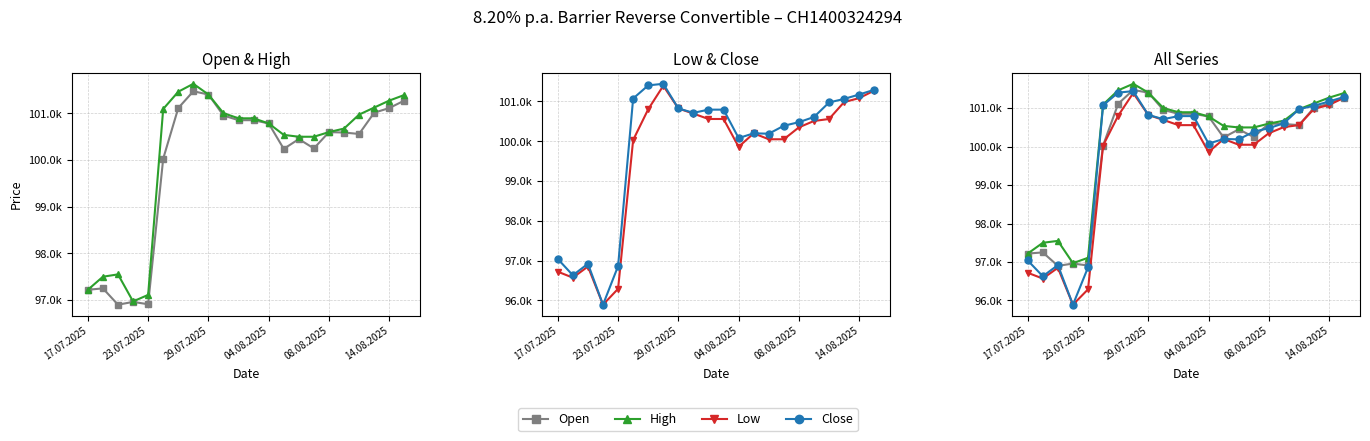

What are all the series names shown in the legend?

Open, High, Low, Close